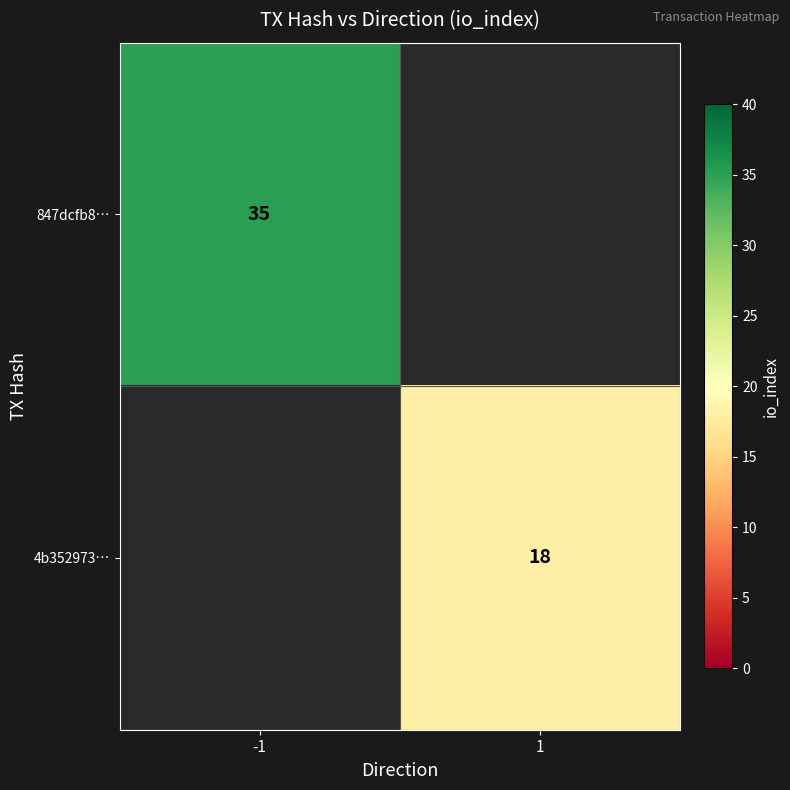

At how many categories does at least one series exceed 21?

1